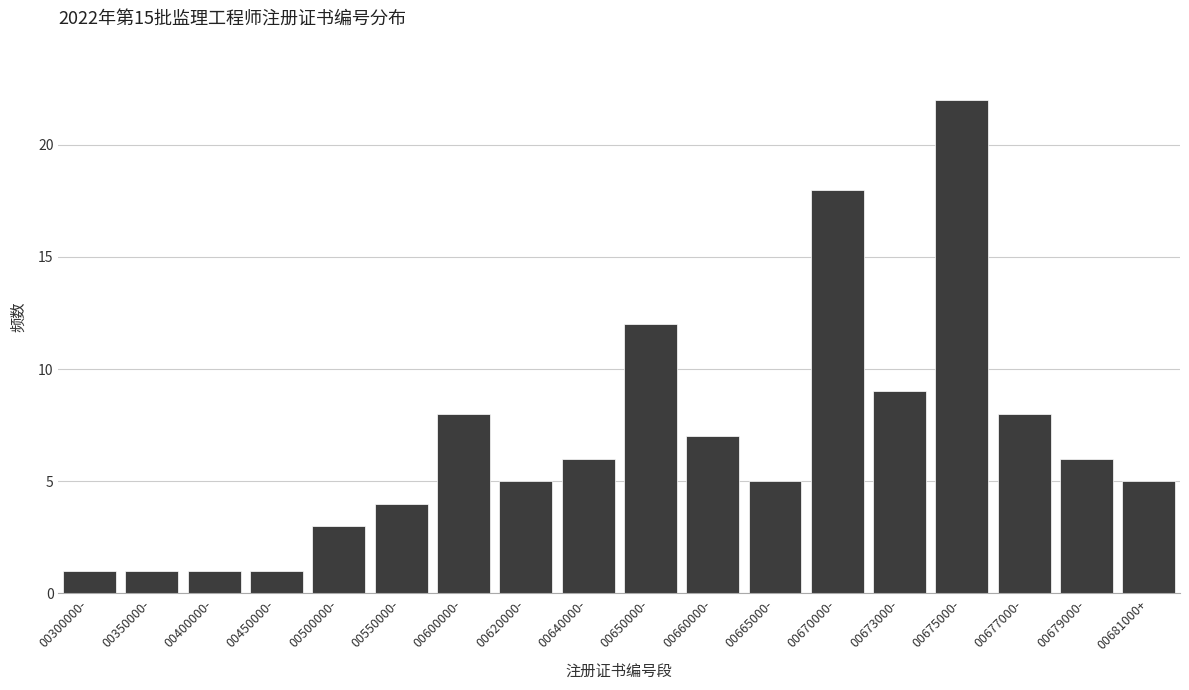

Reading left to right, transcribe all the data shown in this chart.

1	1	1	1	3	4	8	5	6	12	7	5	18	9	22	8	6	5